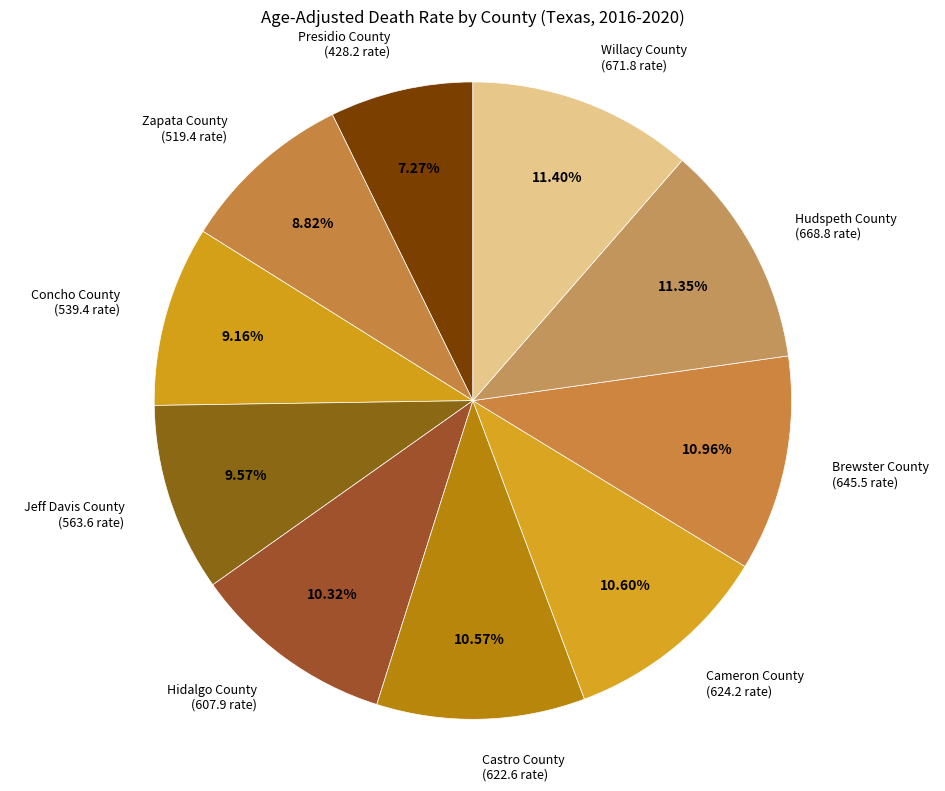

How many slices are in this pie chart?

10